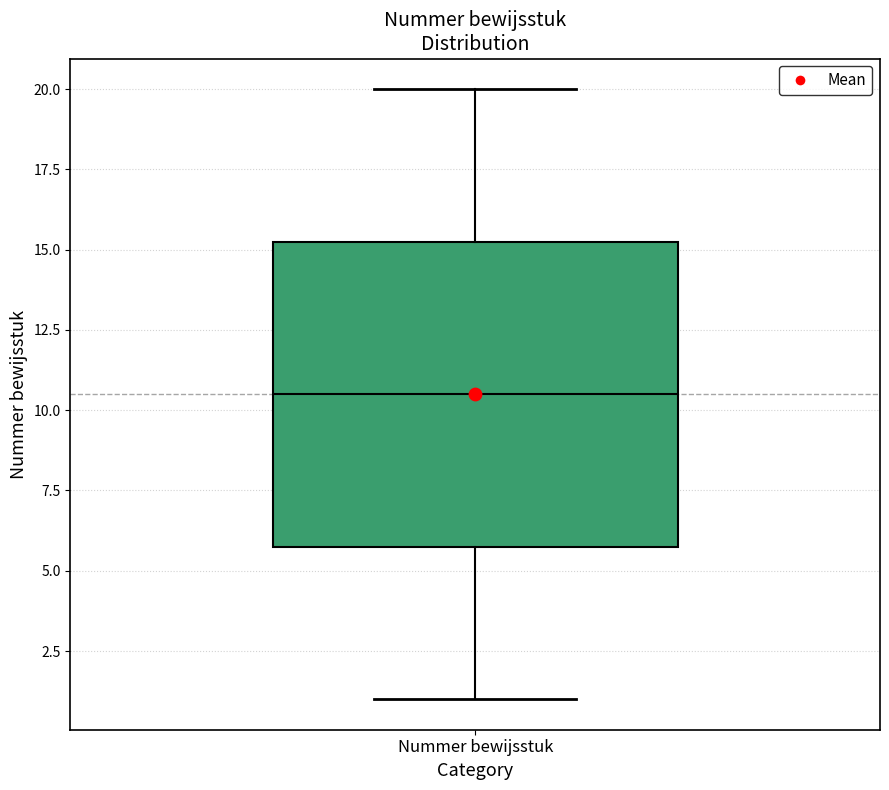

Read this box plot against the y-axis: the position of the median line, the range covered by the box, and the ends of both whiskers. The values are not printed on the chart, so give them approximately, as read against the axis.

median 10.5, box 6.0 to 15.5, whiskers 1.0 to 20.0